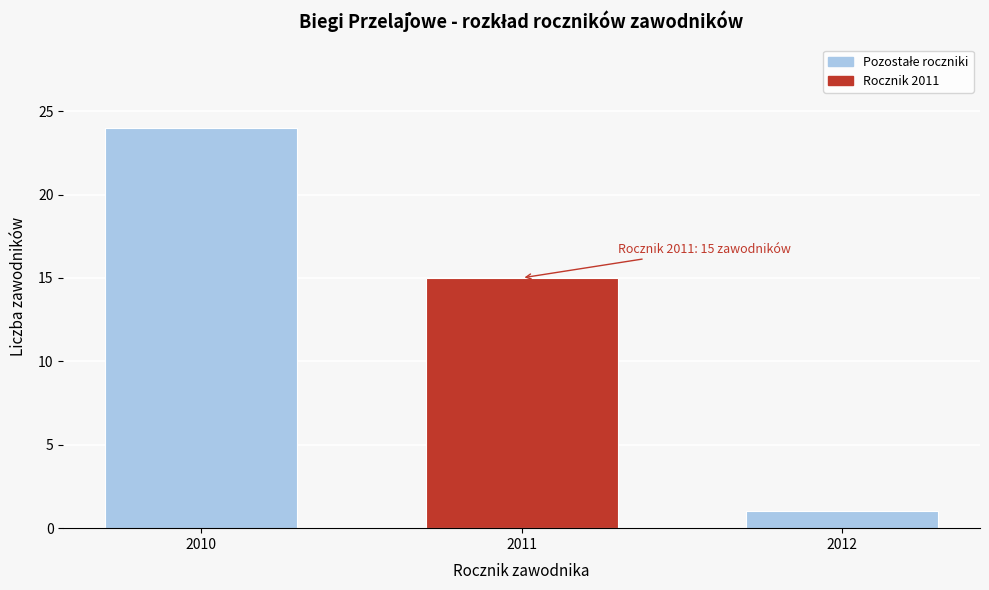

Reading right to left, what are all the values shown in this chart?

2012=1	2011=15	2010=24